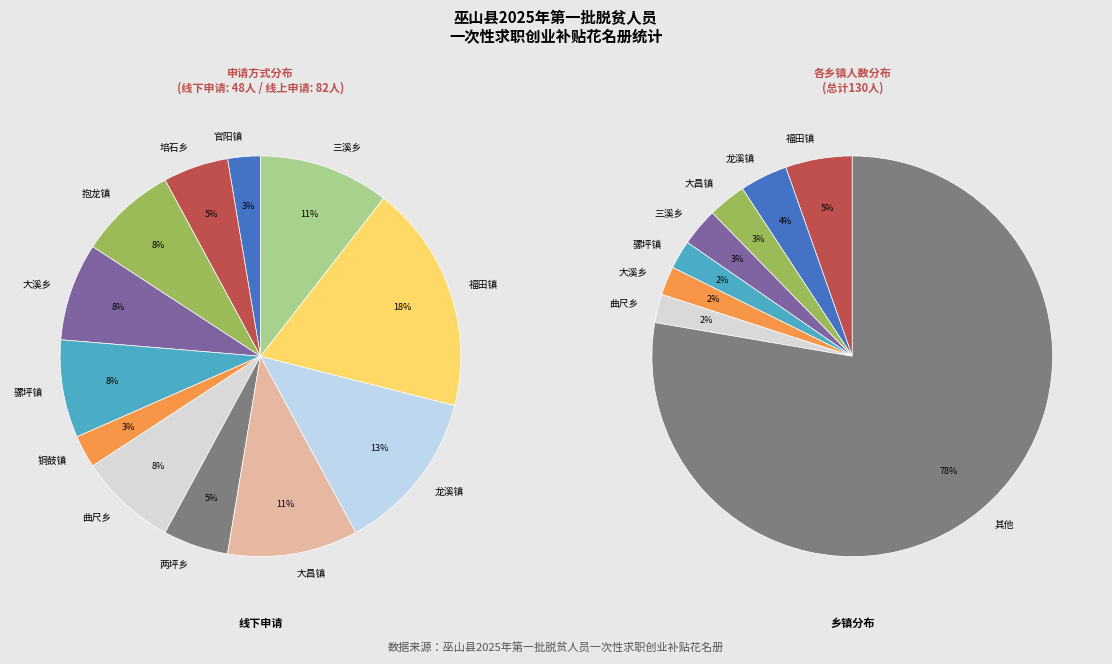

How many slices are in this pie chart?

12